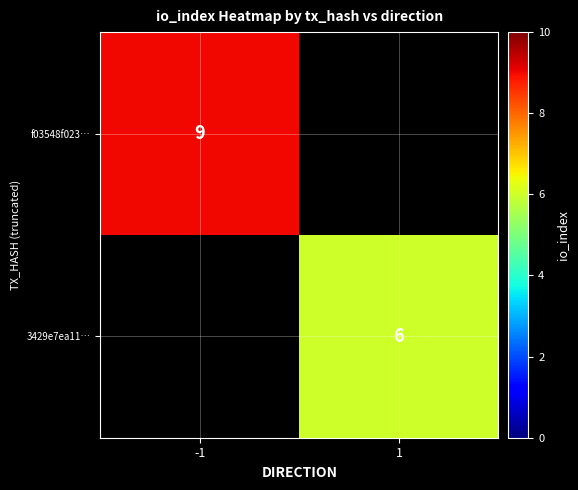

Is it true that 3429e7ea11… equals 8 at 1?

False